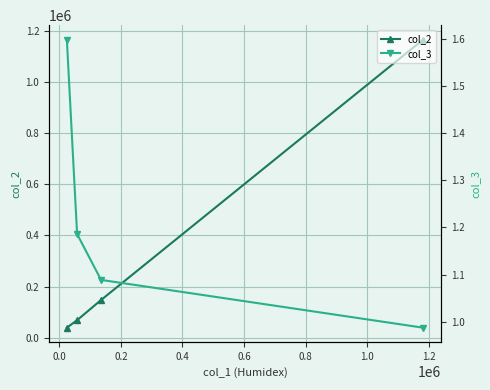

What is the highest value of the col_2 series?

1165914